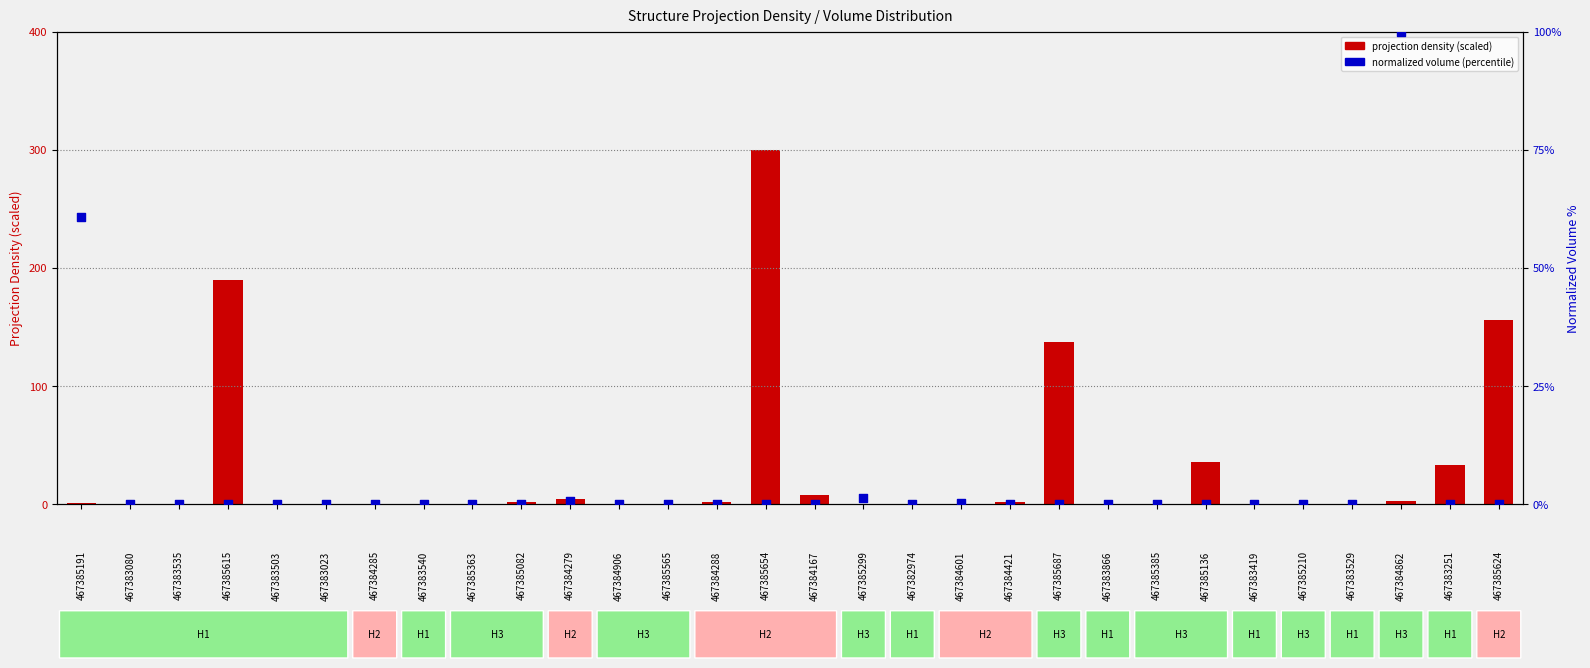

What are all the series names shown in the legend?

projection density (scaled), normalized volume (percentile)